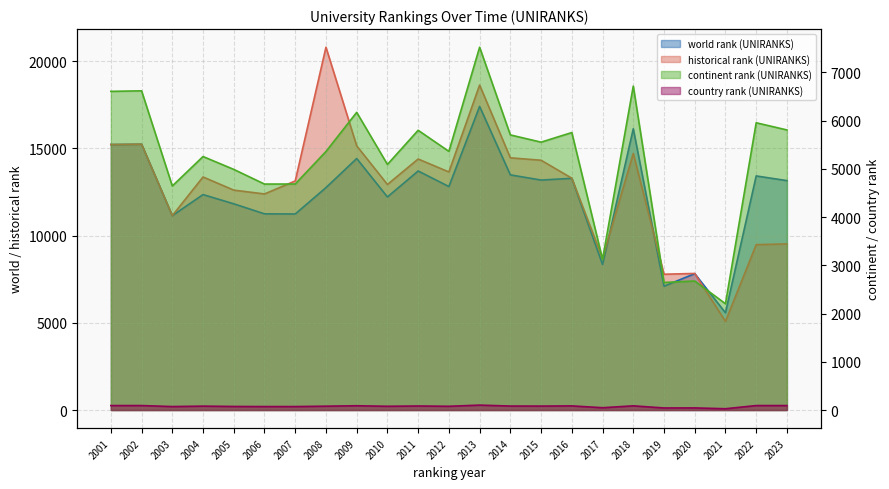

True or false: historical rank (UNIRANKS) has more than 2 points higher than both neighbors.

True